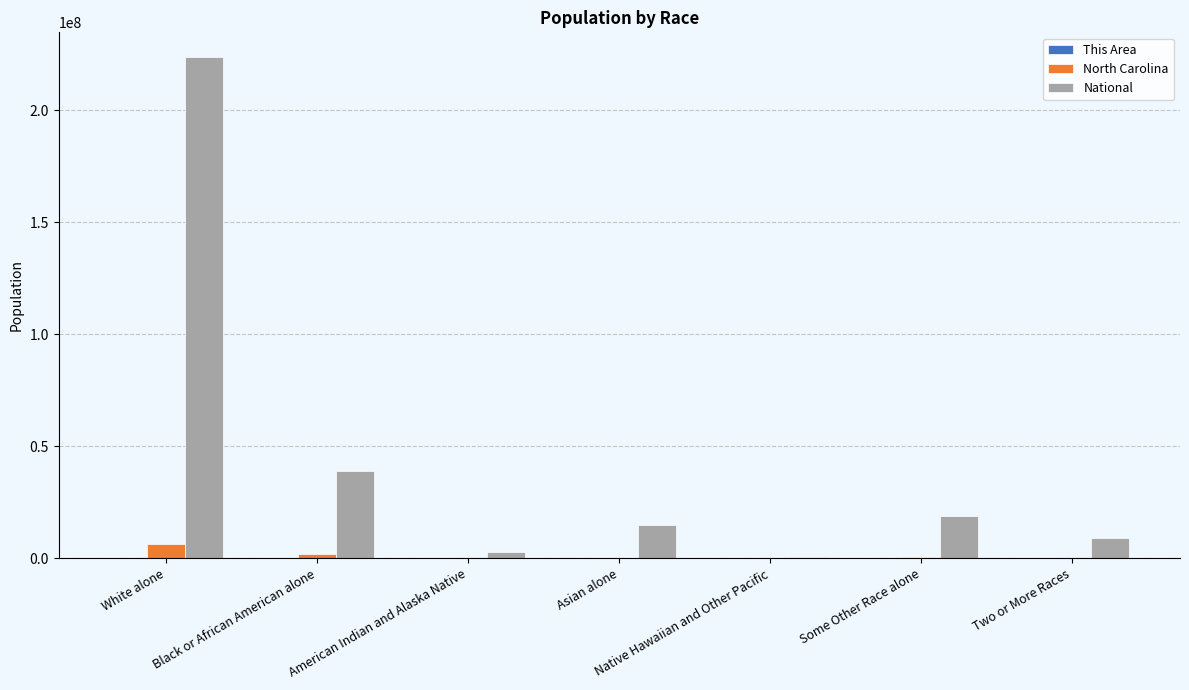

What is the maximum value shown in the chart?

223553265